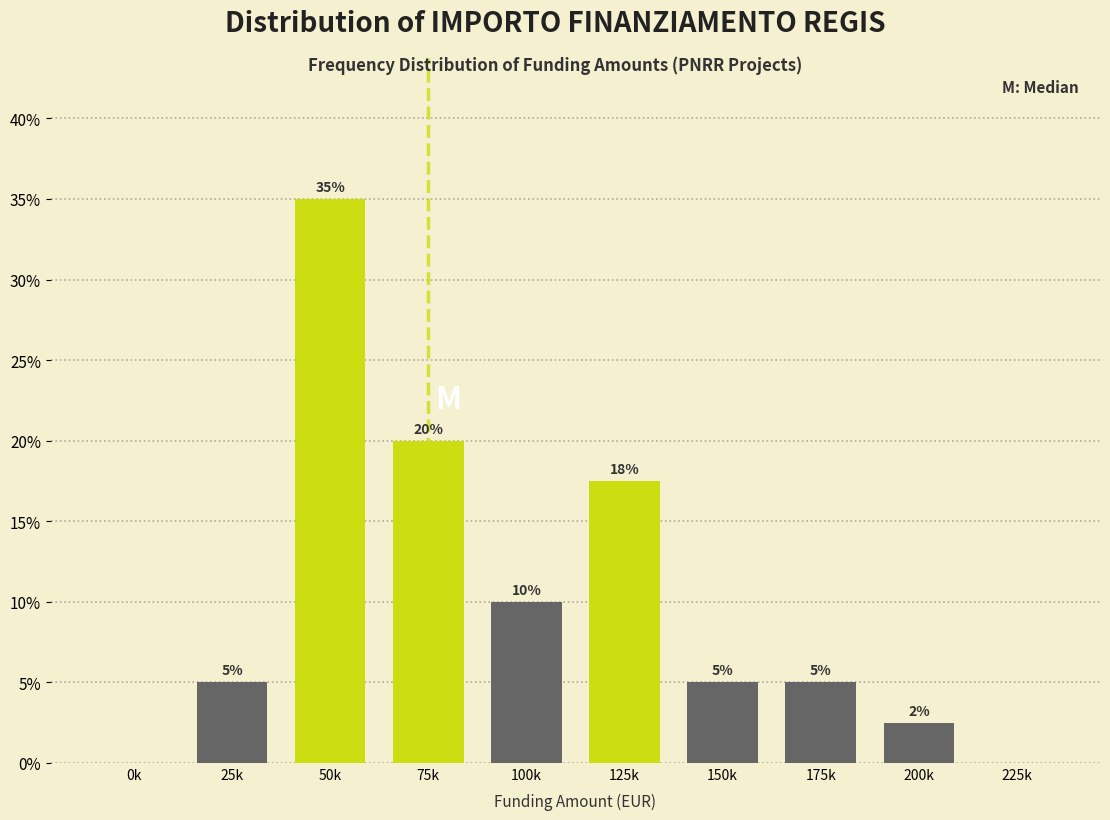

What is the sum of the values at 50k and 225k?

35.0